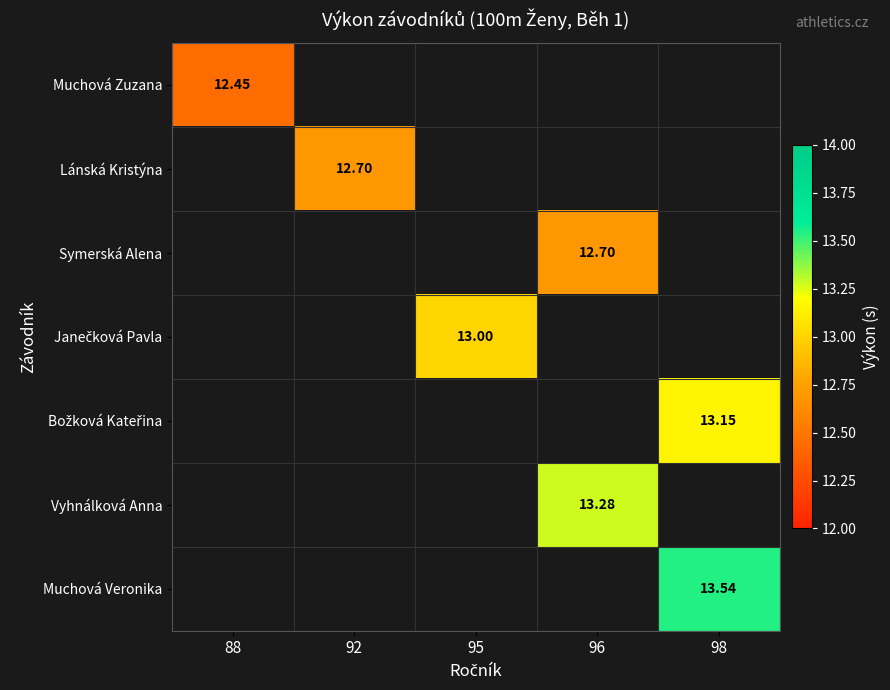

True or false: Muchová Zuzana has a value of 12.4 at 88.

True